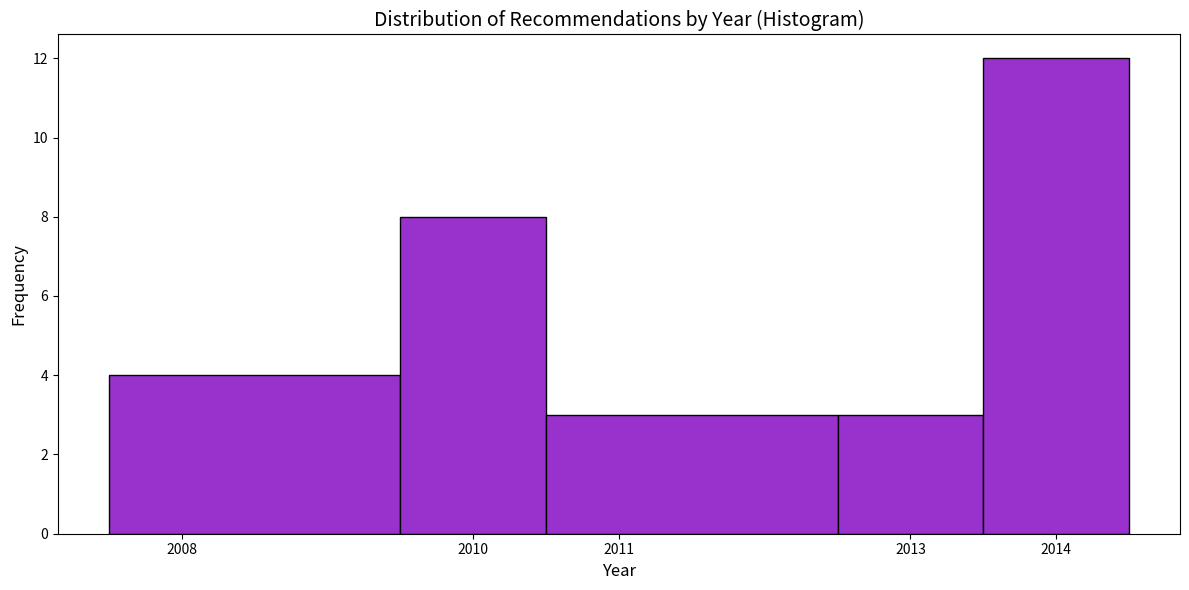

Reading left to right, list every bar in this chart as the range it spans on the x-axis followed by its height. The values are not printed on the chart, so give them approximately, as read against the axis.

2007.5 to 2009.5: 4
2009.5 to 2010.5: 8
2010.5 to 2012.5: 3
2012.5 to 2013.5: 3
2013.5 to 2014.5: 12